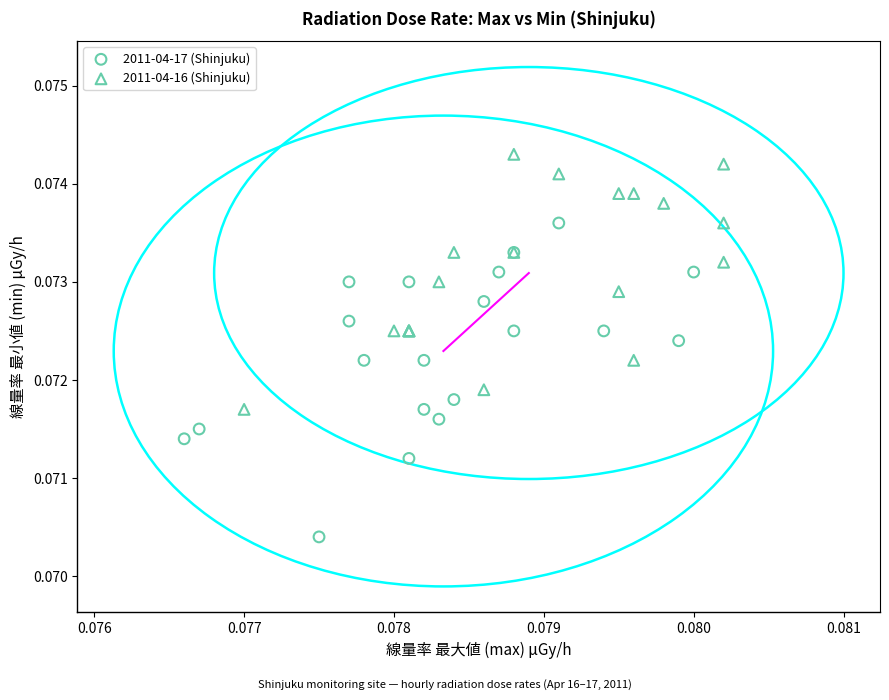

Which series reaches the minimum Y coordinate?

2011-04-17 (Shinjuku)